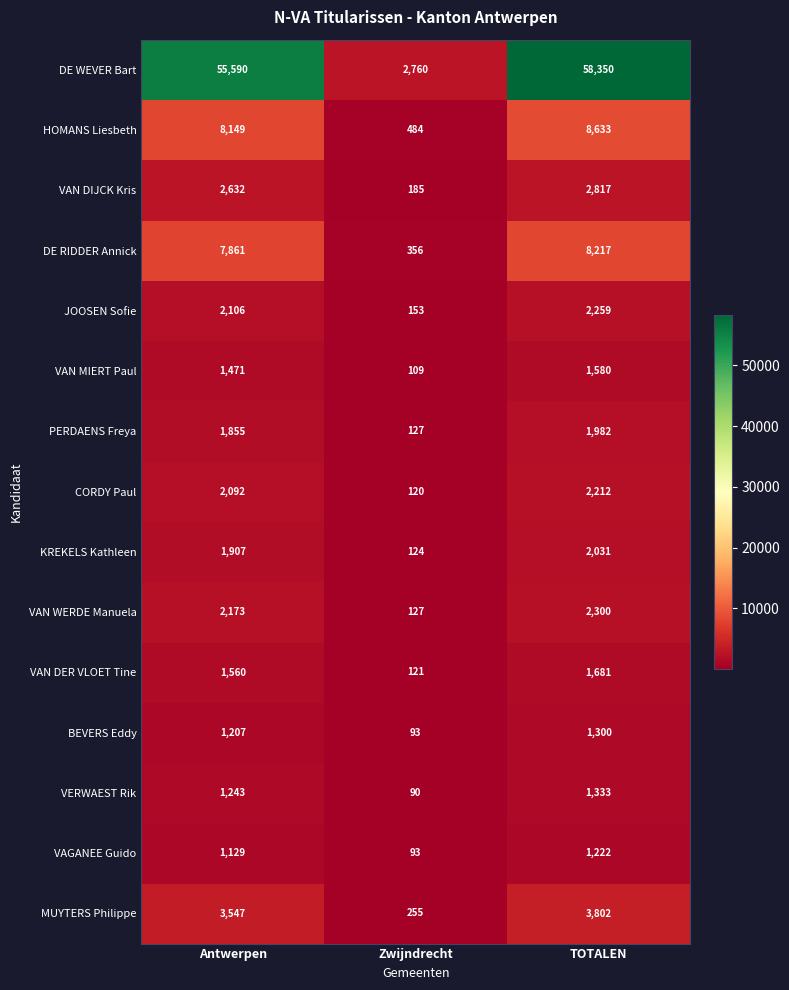

Which series changed the most between Zwijndrecht and TOTALEN?

DE WEVER Bart